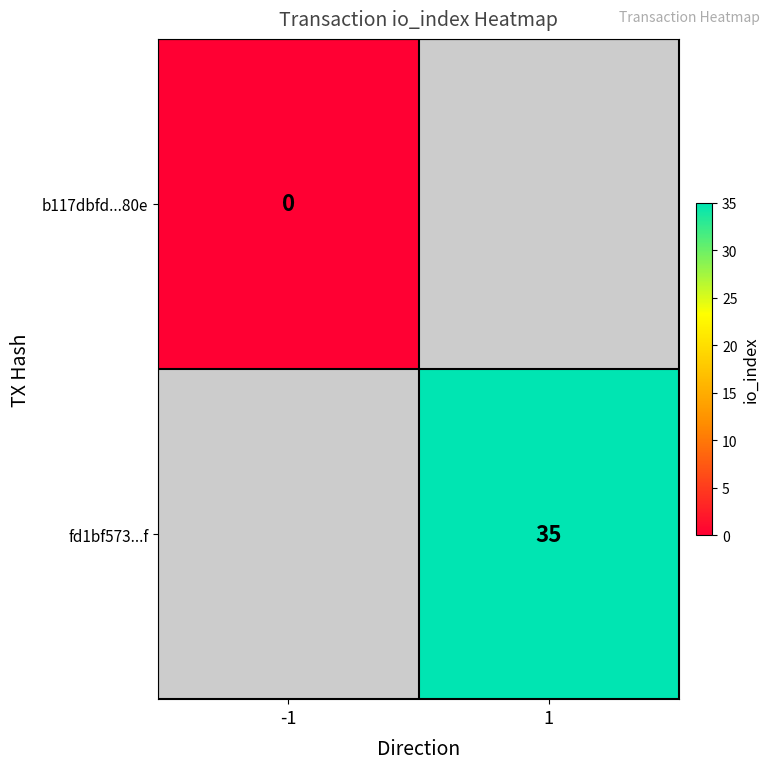

What is the maximum value shown in the chart?

35.0